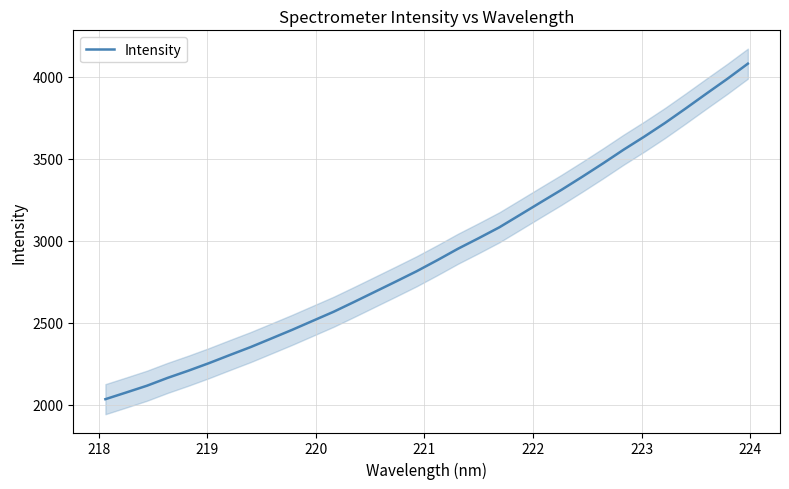

How many lines are shown in the chart?

1